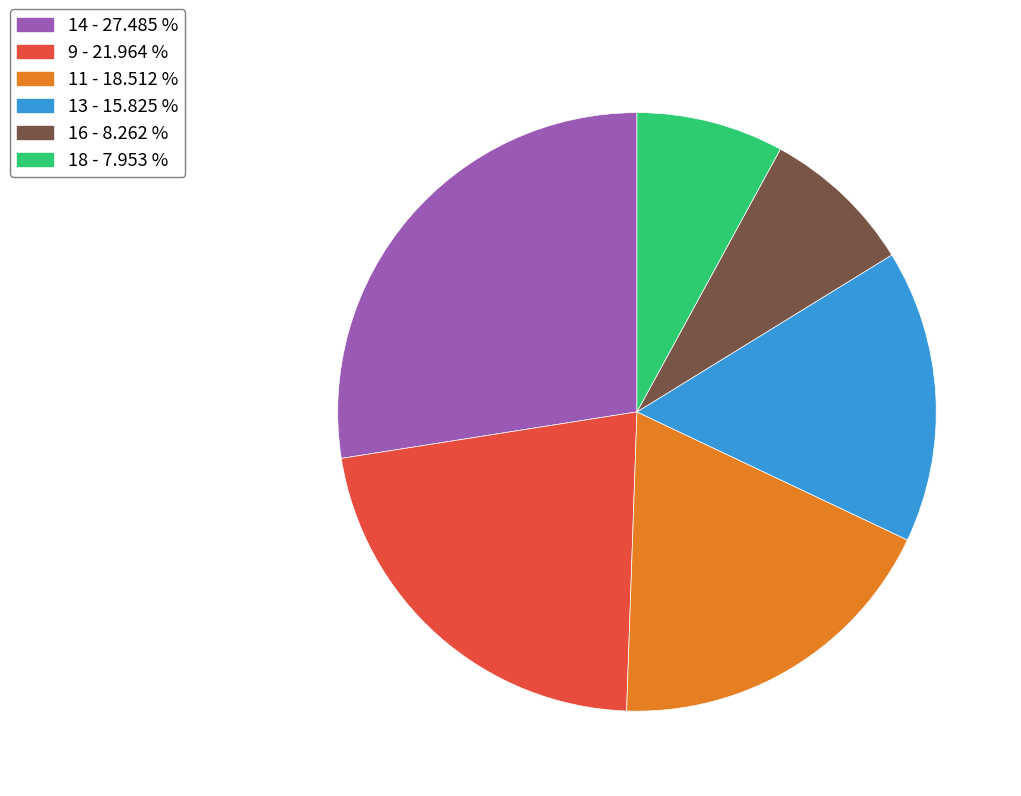

What is the largest slice in the pie chart?

14 - 27.485 %